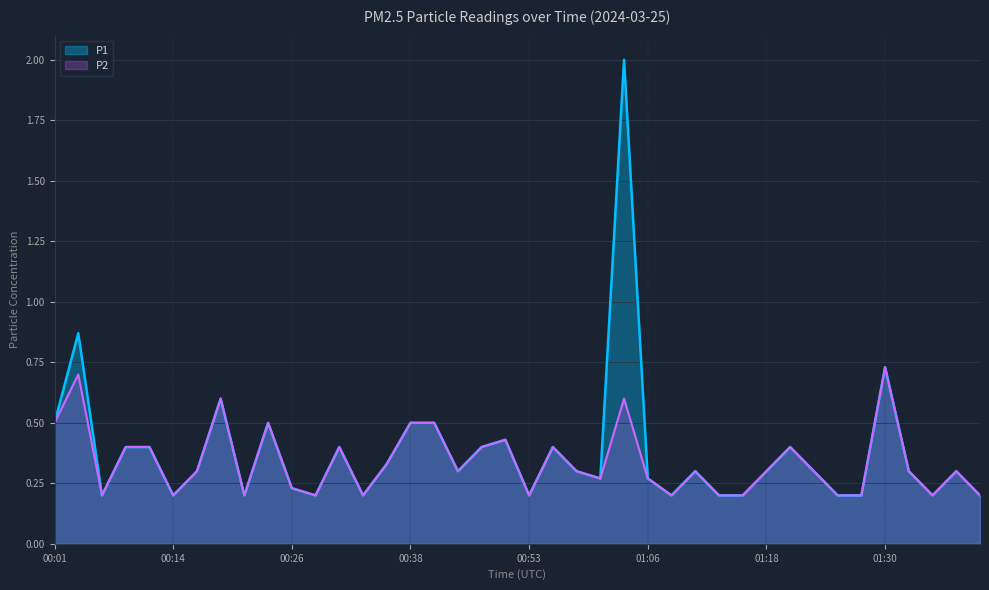

Which series has the widest spread of values?

P1